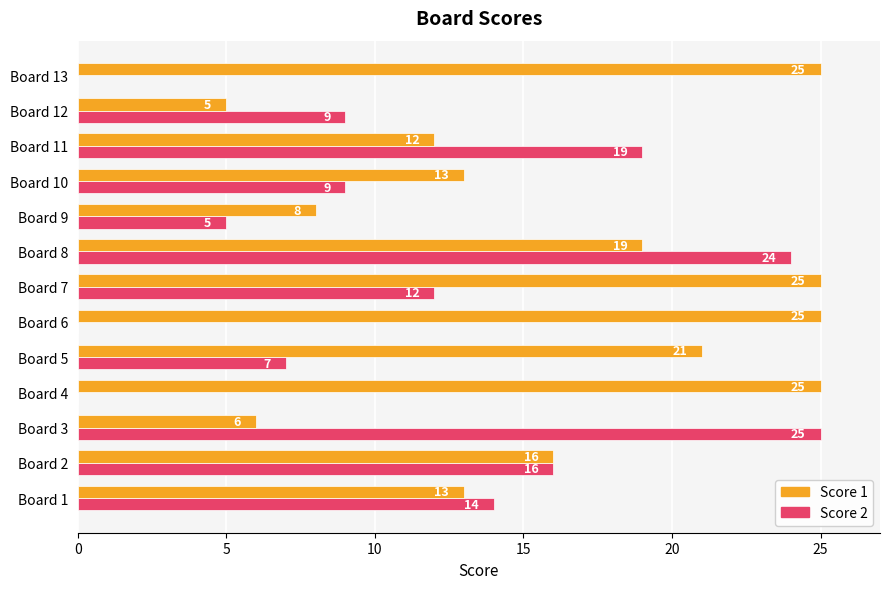

Which series has the largest total across all categories?

Score 1